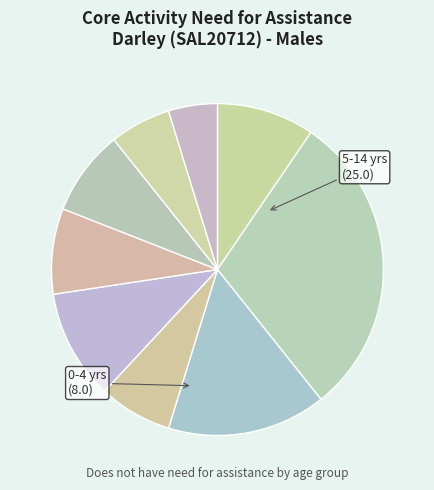

To the nearest percent, what is the difference between the largest and smallest slice percentages?

25%